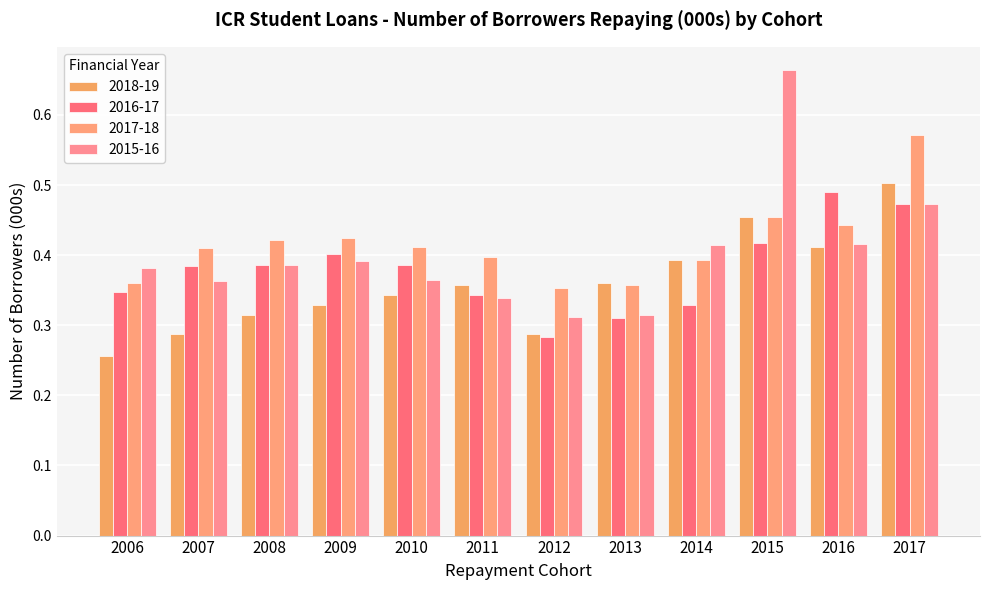

What is the sum of all 2015-16 values?

4.8